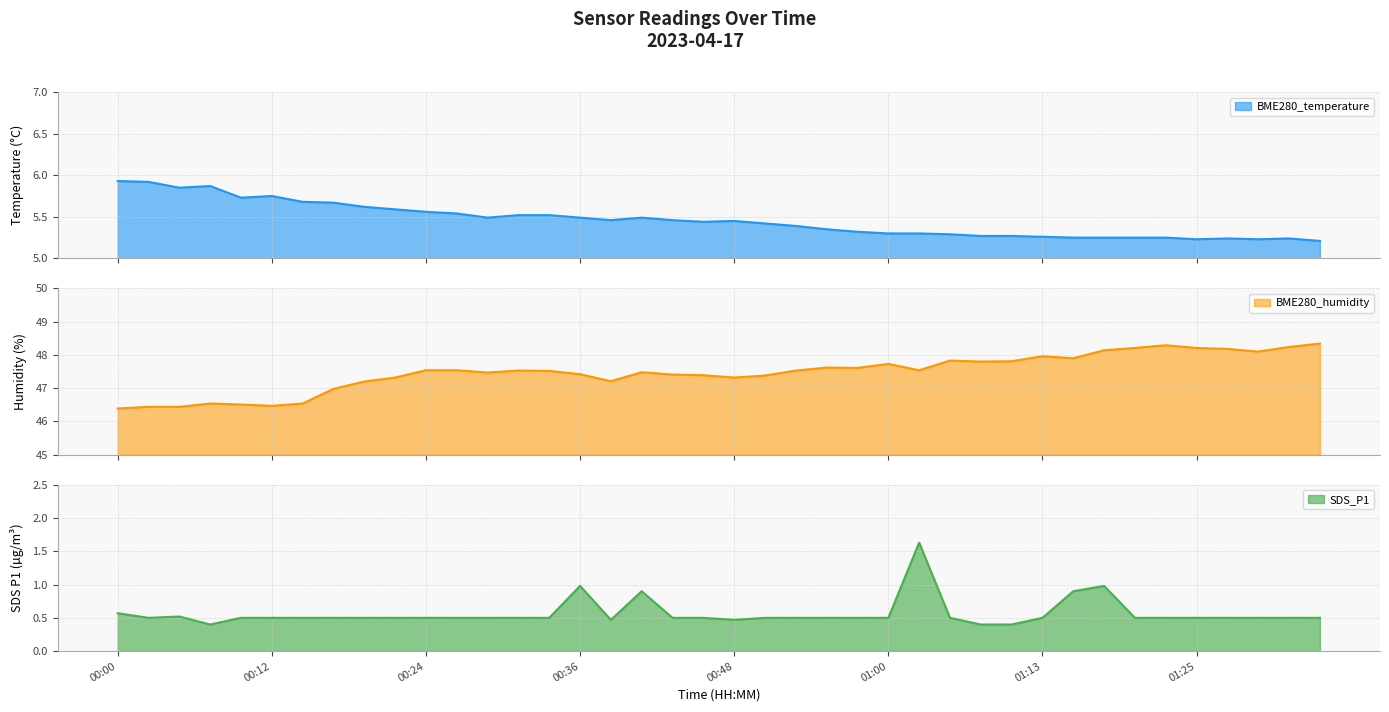

The value of SDS_P1 at 00:09 is 0.5. True or false?

True